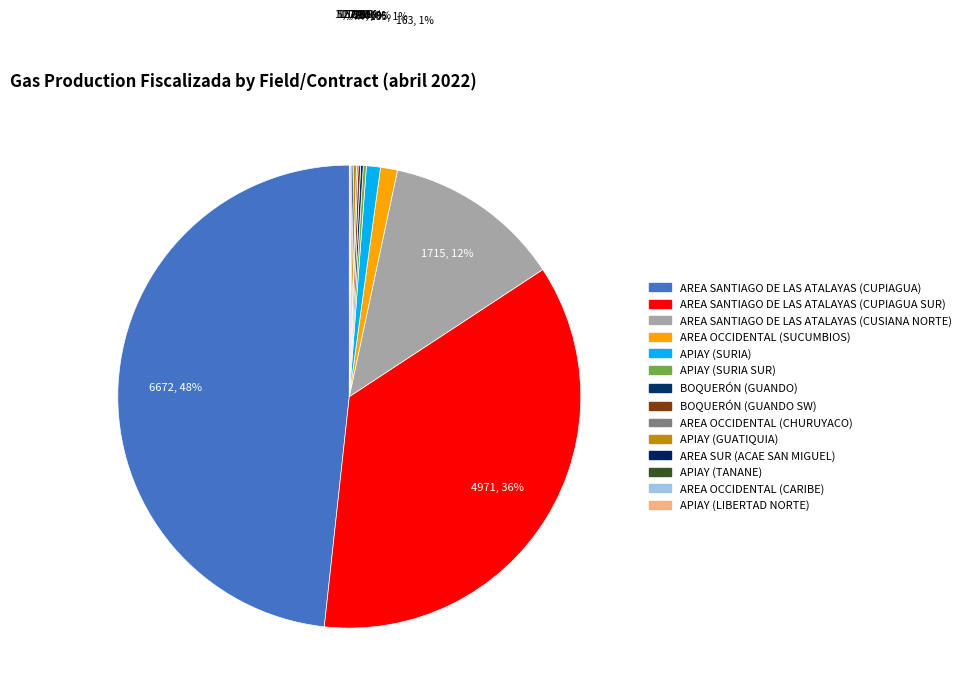

What is the change in value from AREA OCCIDENTAL (CHURUYACO) to AREA SUR (ACAE SAN MIGUEL)?

-0.3